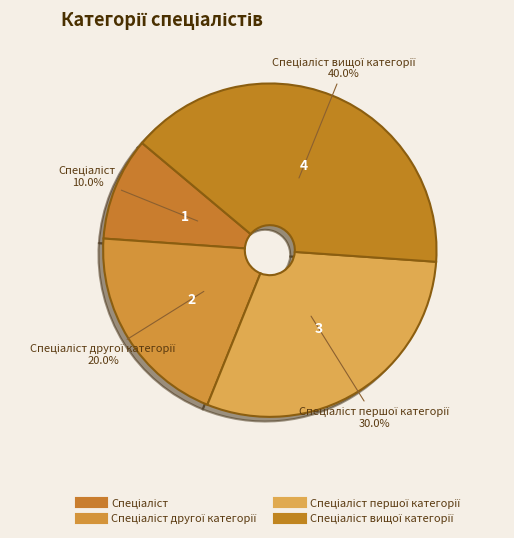

Which category has the biggest portion of the pie?

Спеціаліст вищої категорії